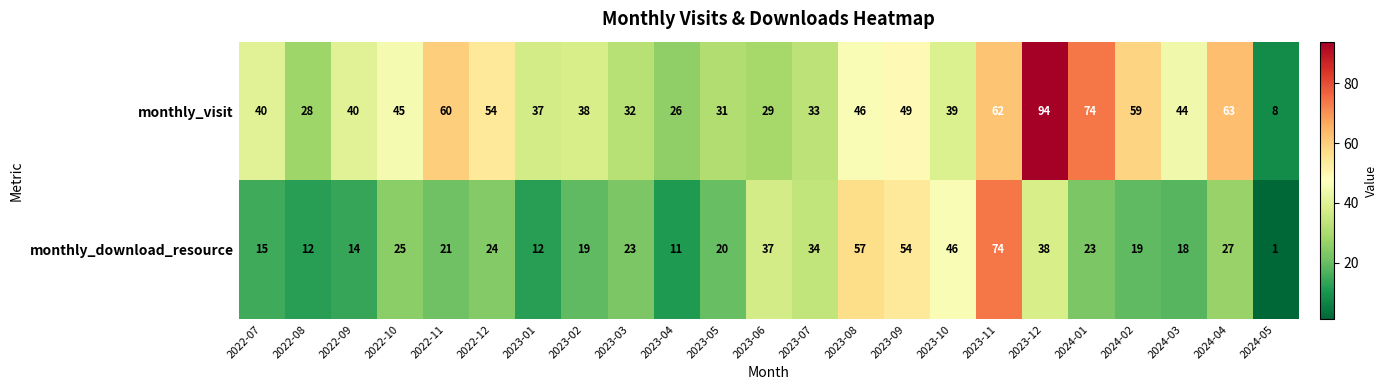

How many values in the monthly_download_resource series are below 23?

11